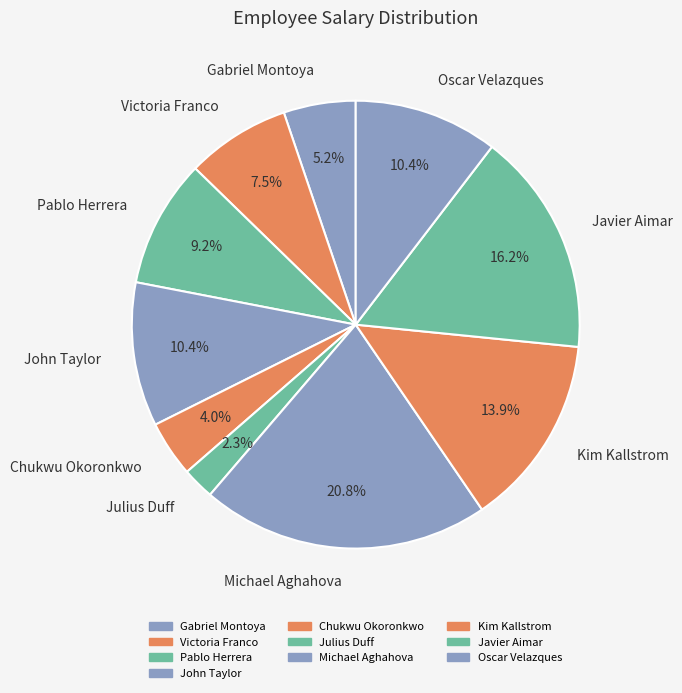

True or false: Chukwu Okoronkwo accounts for 4% of the total.

True